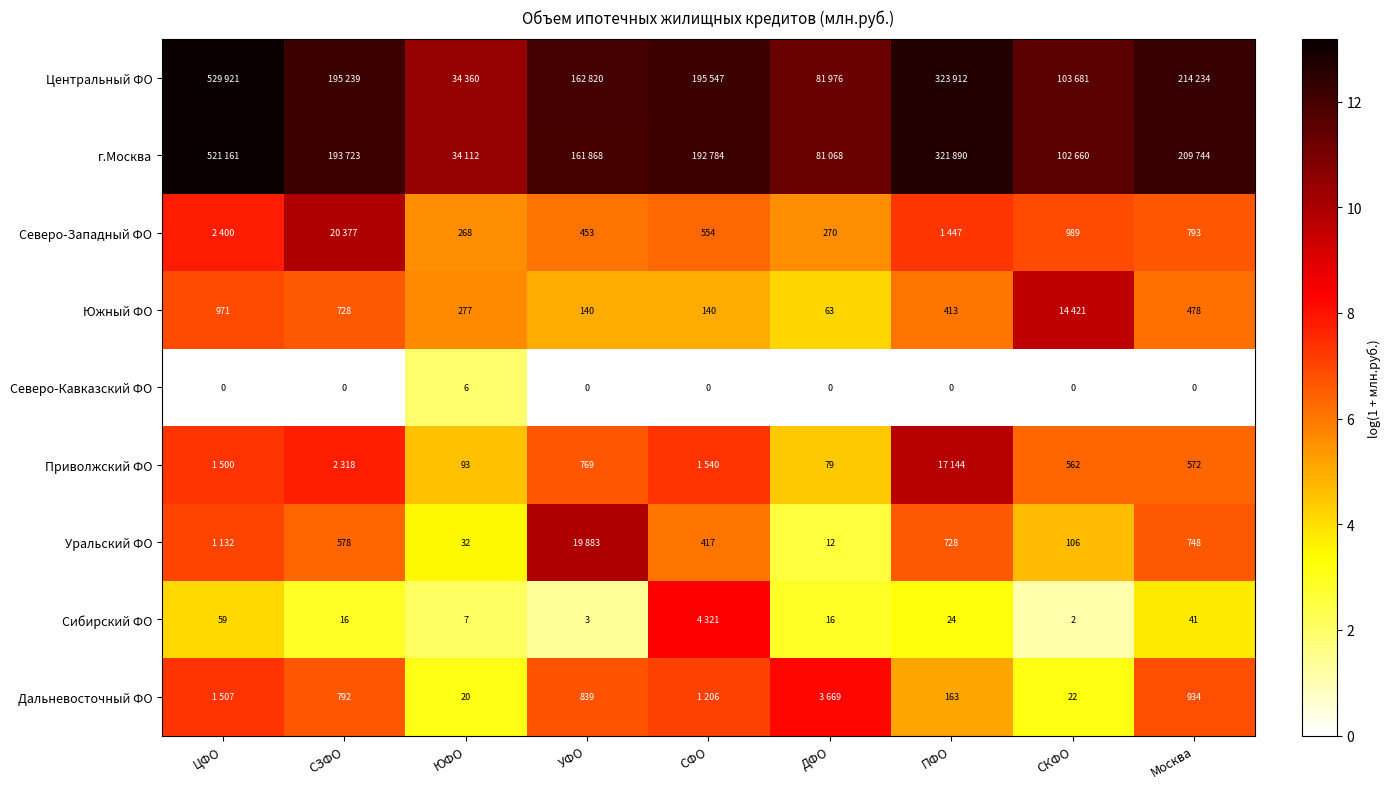

Where is Дальневосточный ФО nearest to the value 5?

ПФО